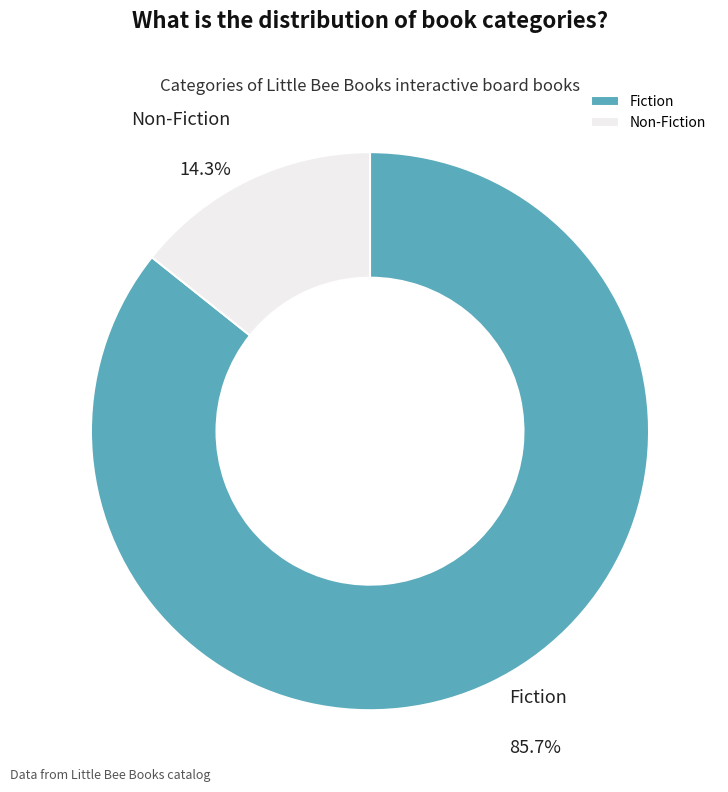

To the nearest percent, what portion does Fiction represent?

86%